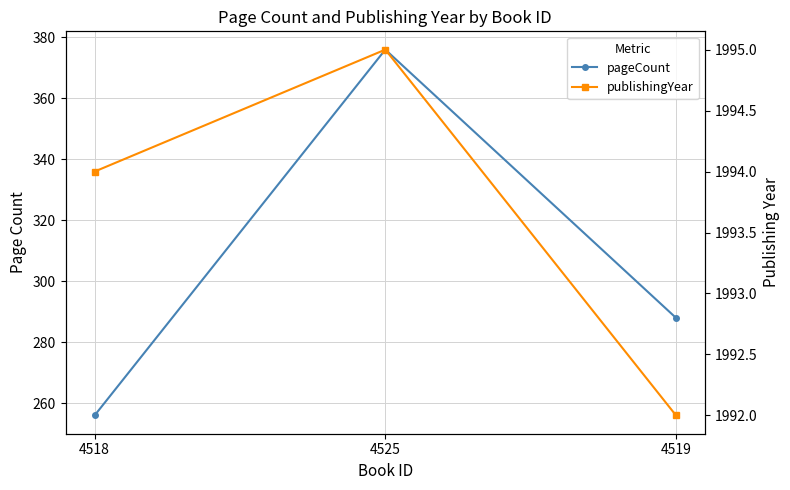

Which label corresponds to the largest value in the chart?

4525